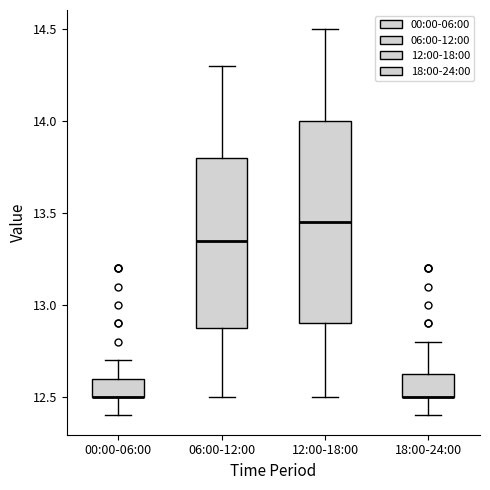

Reading left to right, read every box against the y-axis: the position of its median line, the range the box covers, and the ends of its whiskers. The values are not printed on the chart, so give them approximately, as read against the axis.

00:00-06:00: median 12.50 (drawn on the box's lower edge), box 12.50 to 12.60, whiskers 12.40 to 12.70
06:00-12:00: median 13.35, box 12.90 to 13.80, whiskers 12.50 to 14.30
12:00-18:00: median 13.45, box 12.90 to 14.00, whiskers 12.50 to 14.50
18:00-24:00: median 12.50 (drawn on the box's lower edge), box 12.50 to 12.65, whiskers 12.40 to 12.80